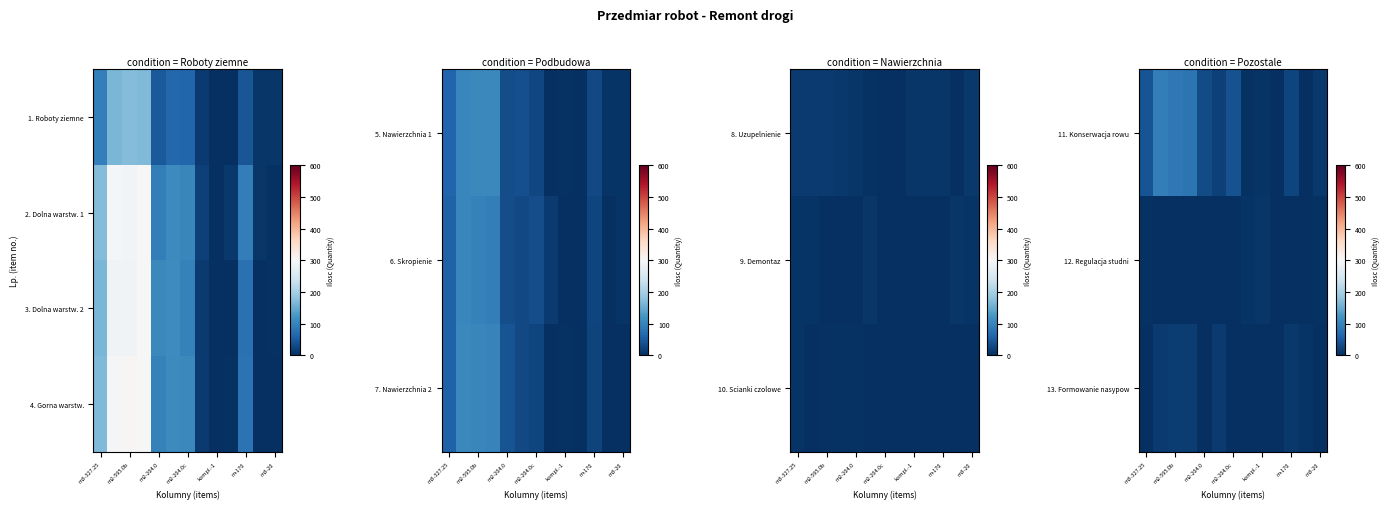

Which has a higher value, m3-327.25 or m-170?

m3-327.25